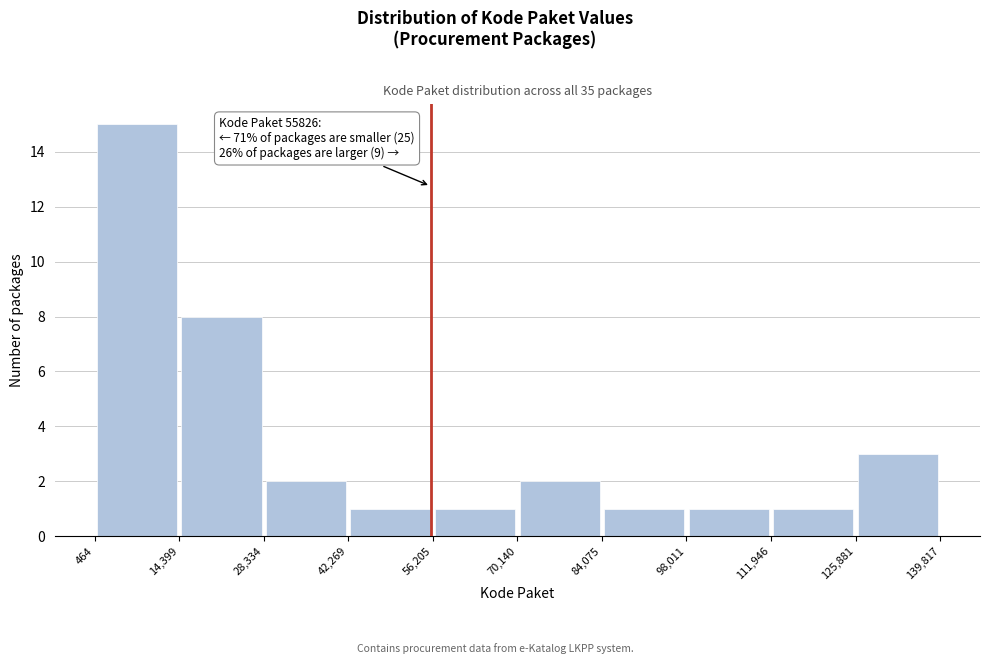

Over which range of the x-axis is the bar tallest?

464 to 14,399